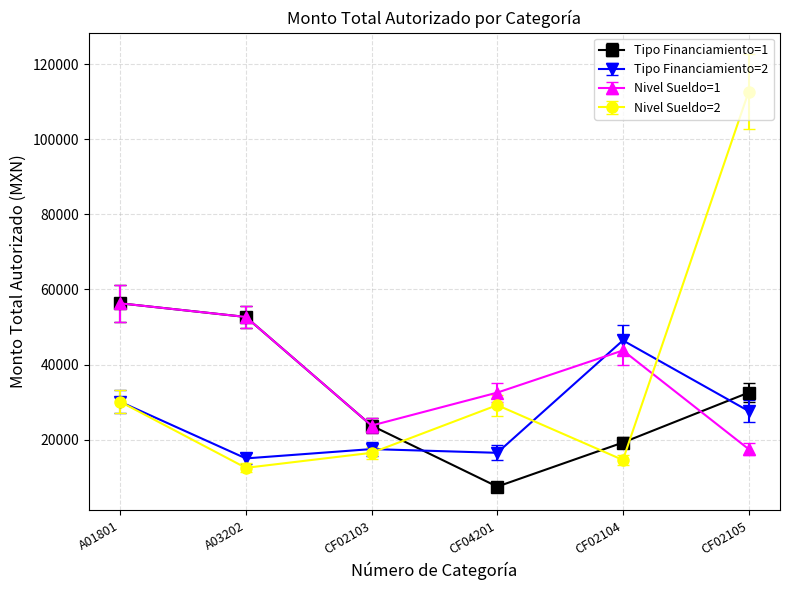

Where is Nivel Sueldo=1 nearest to the value 36903?

CF04201